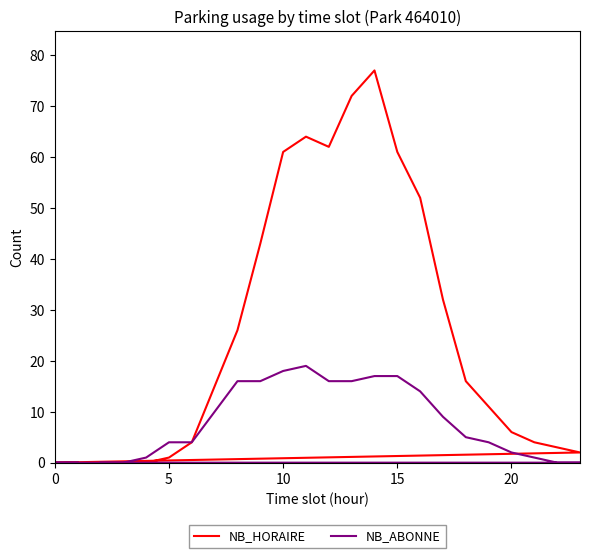

What is the difference between the second highest and second lowest values in the NB_HORAIRE series?

72